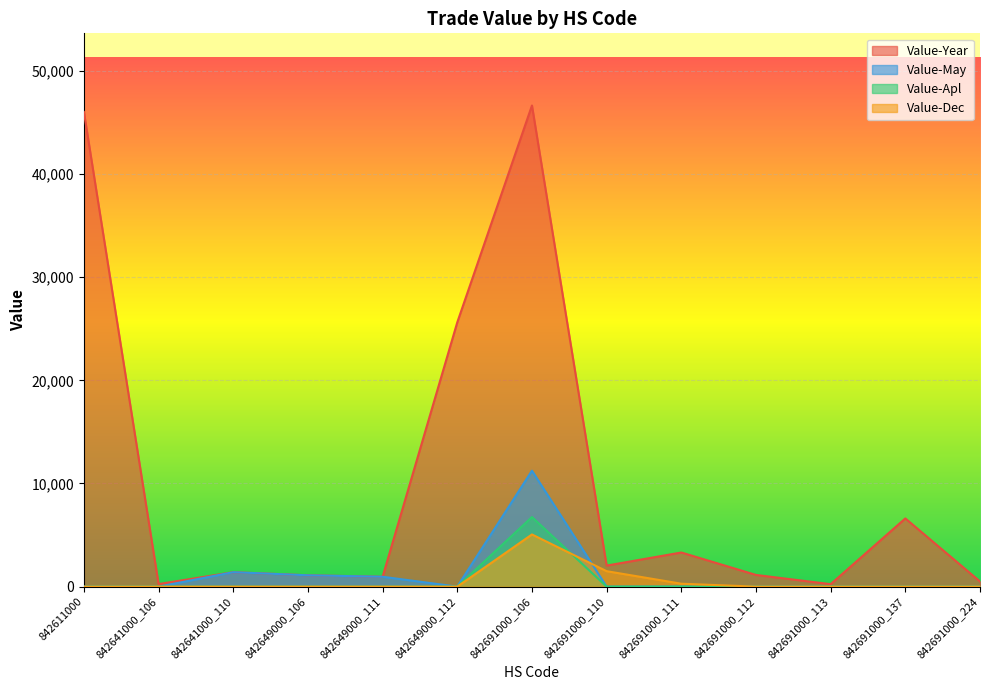

What is the sum of the Value-Year values at 842691000_137 and 842641000_106?

6863